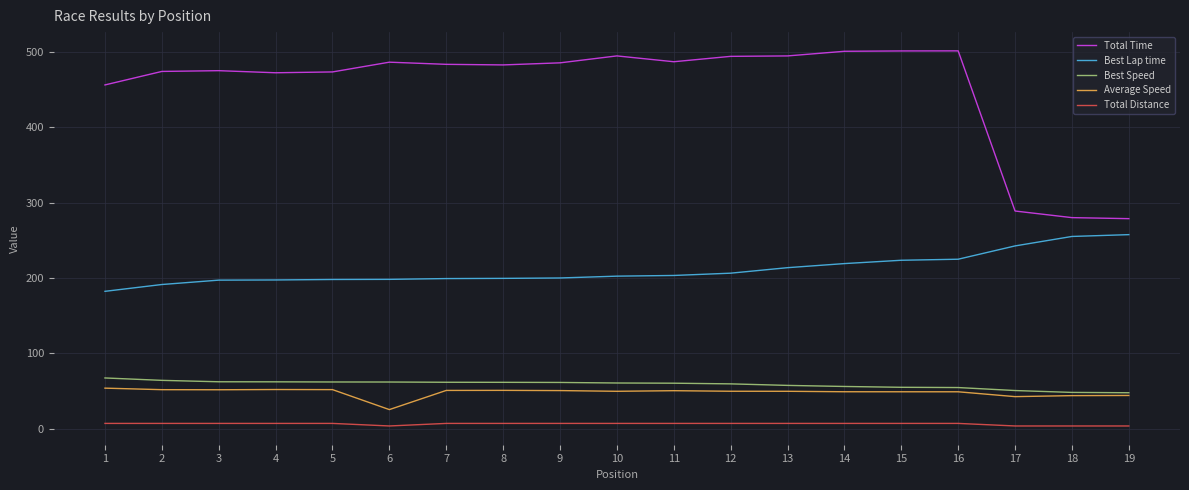

Between 13 and 18, which series saw the biggest shift?

Total Time